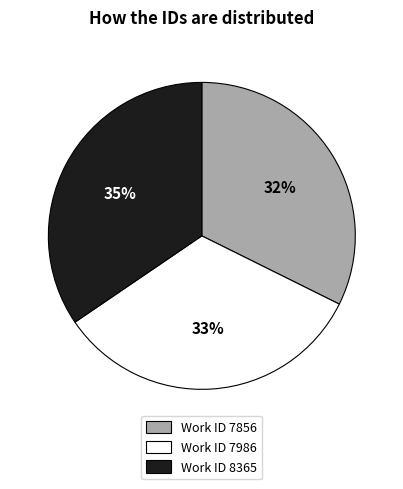

Rank the categories by value from lowest to highest.

Work ID 7856, Work ID 7986, Work ID 8365